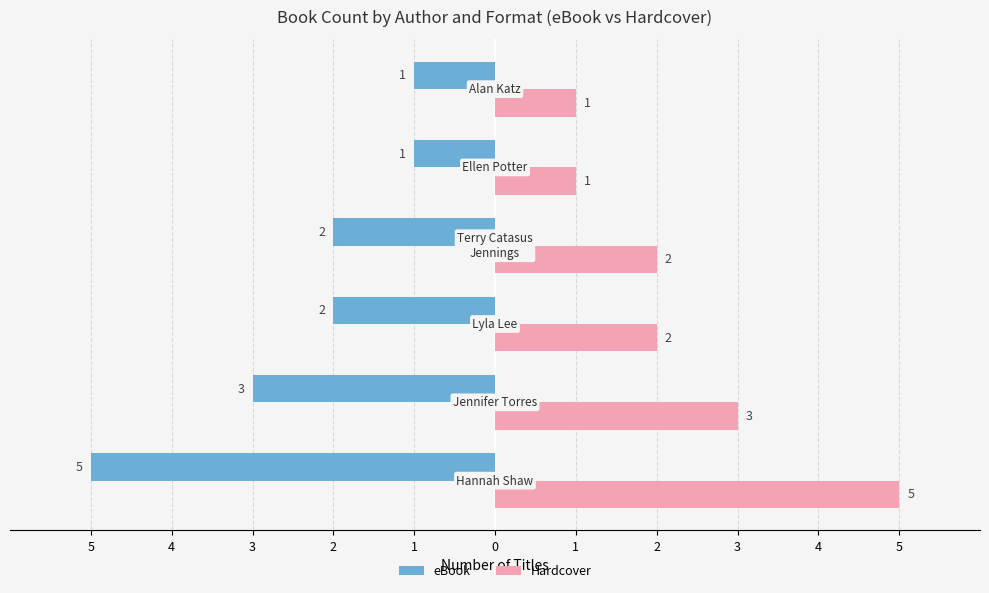

What are all the series names shown in the legend?

eBook, Hardcover